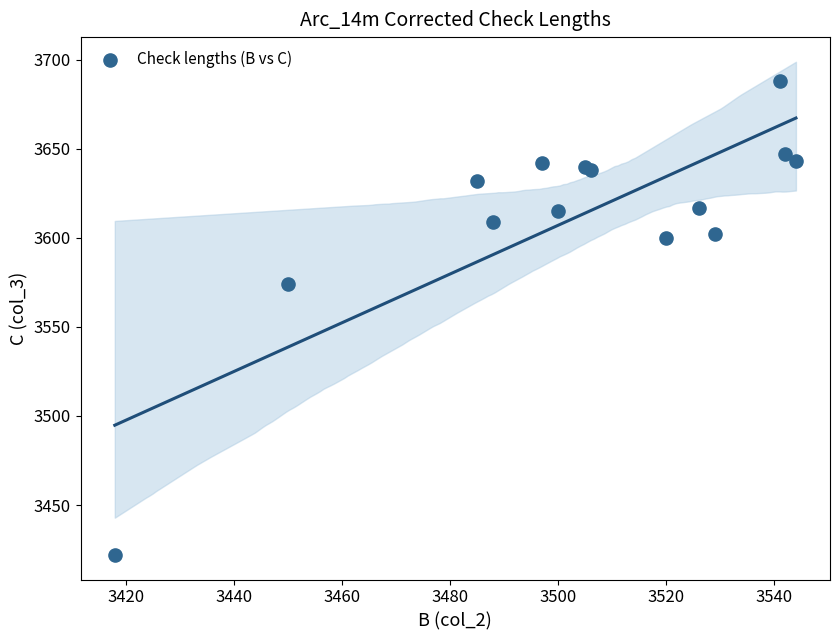

What Y value in the scatter plot is closest to 3555?

3574